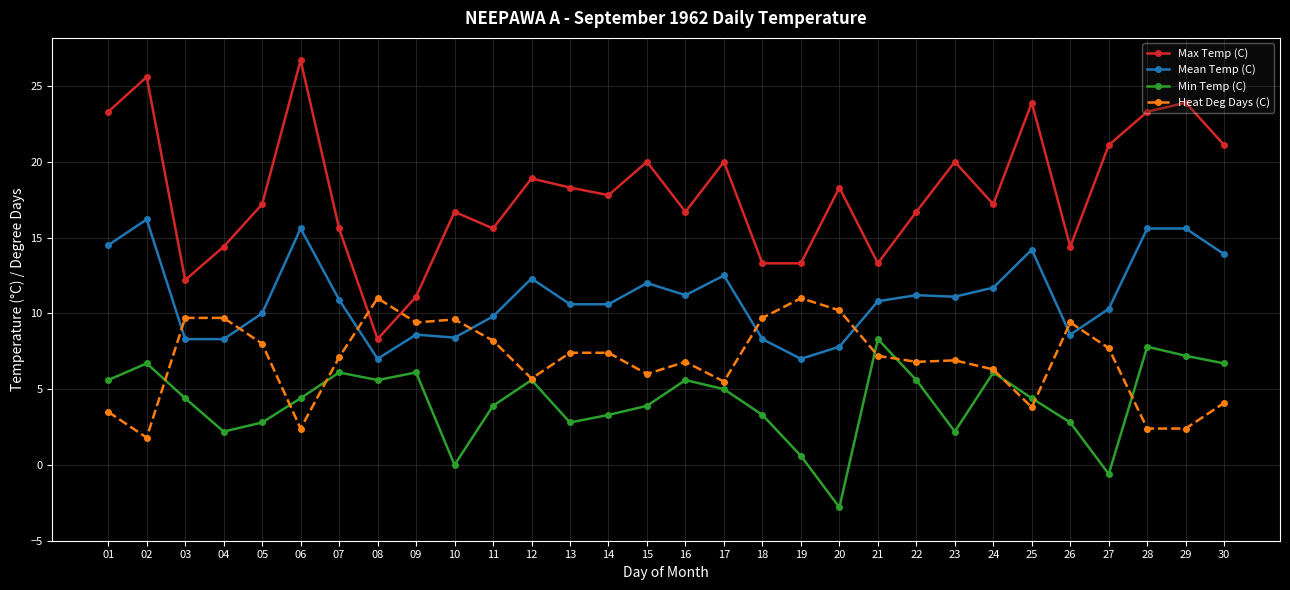

Is the value of Min Temp (C) at 04 greater than the value of Max Temp (C) at 20?

No